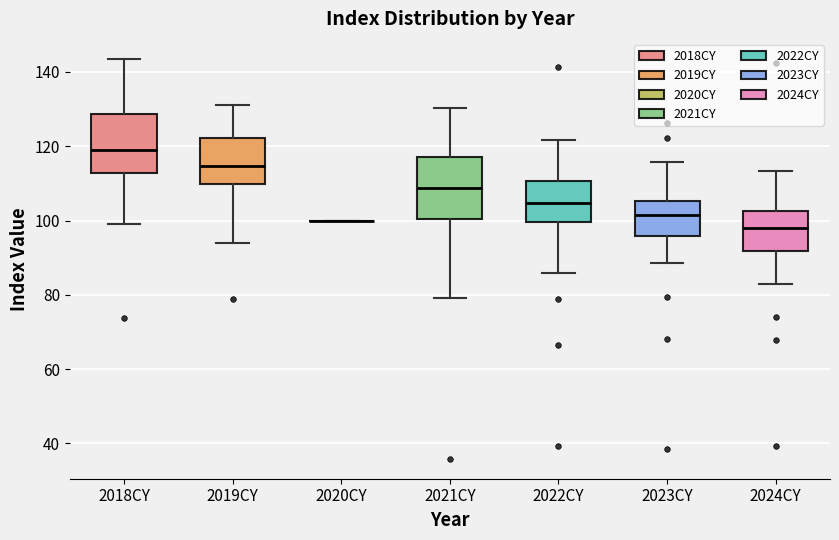

Where does the lower whisker of the box for 2022CY end on the y-axis? The values are not printed on the chart, so give them approximately, as read against the axis.

86